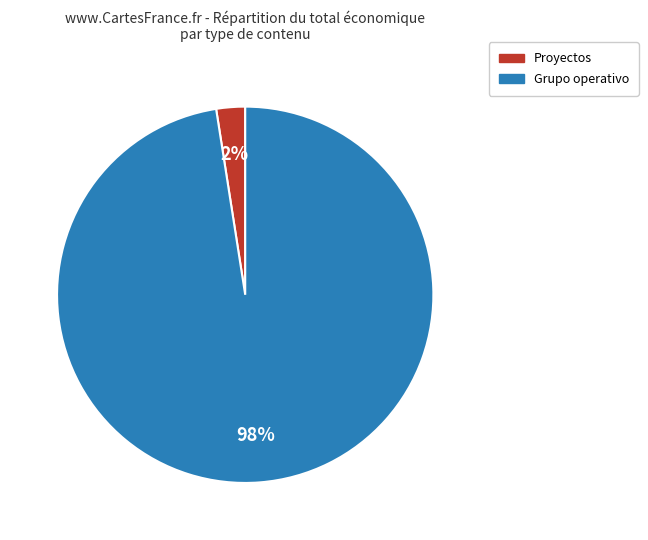

To the nearest percent, what is the combined percentage of Proyectos and Grupo operativo?

100%